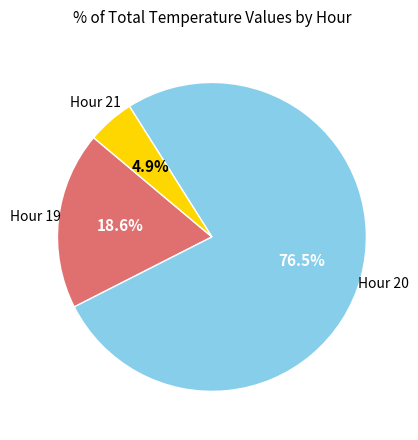

Does any single category account for the majority?

Yes